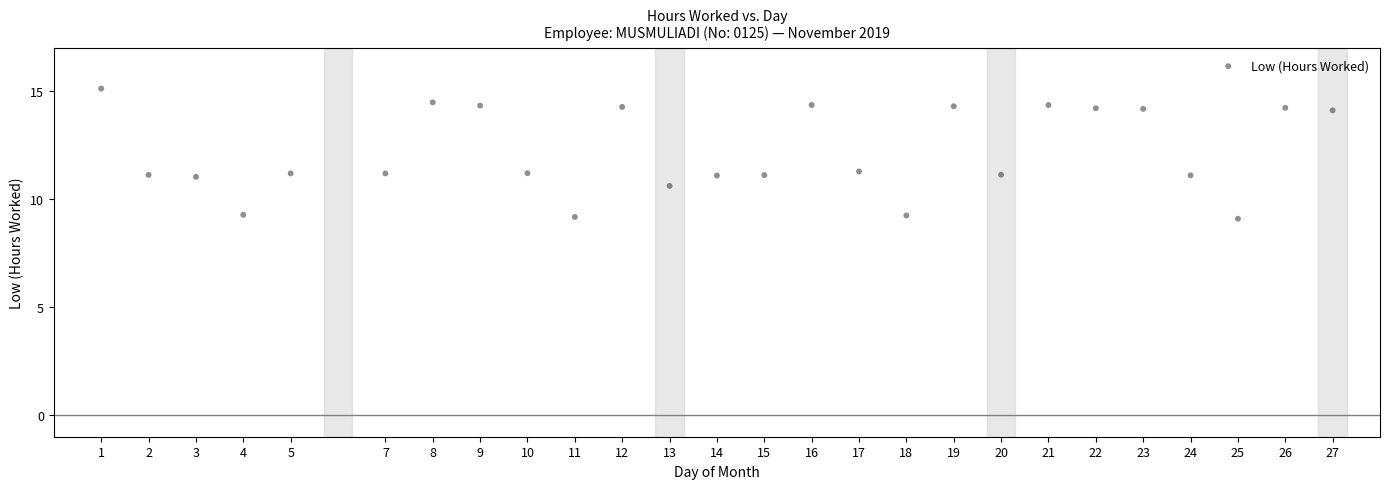

What is the range of X values (max minus min)?

26.0